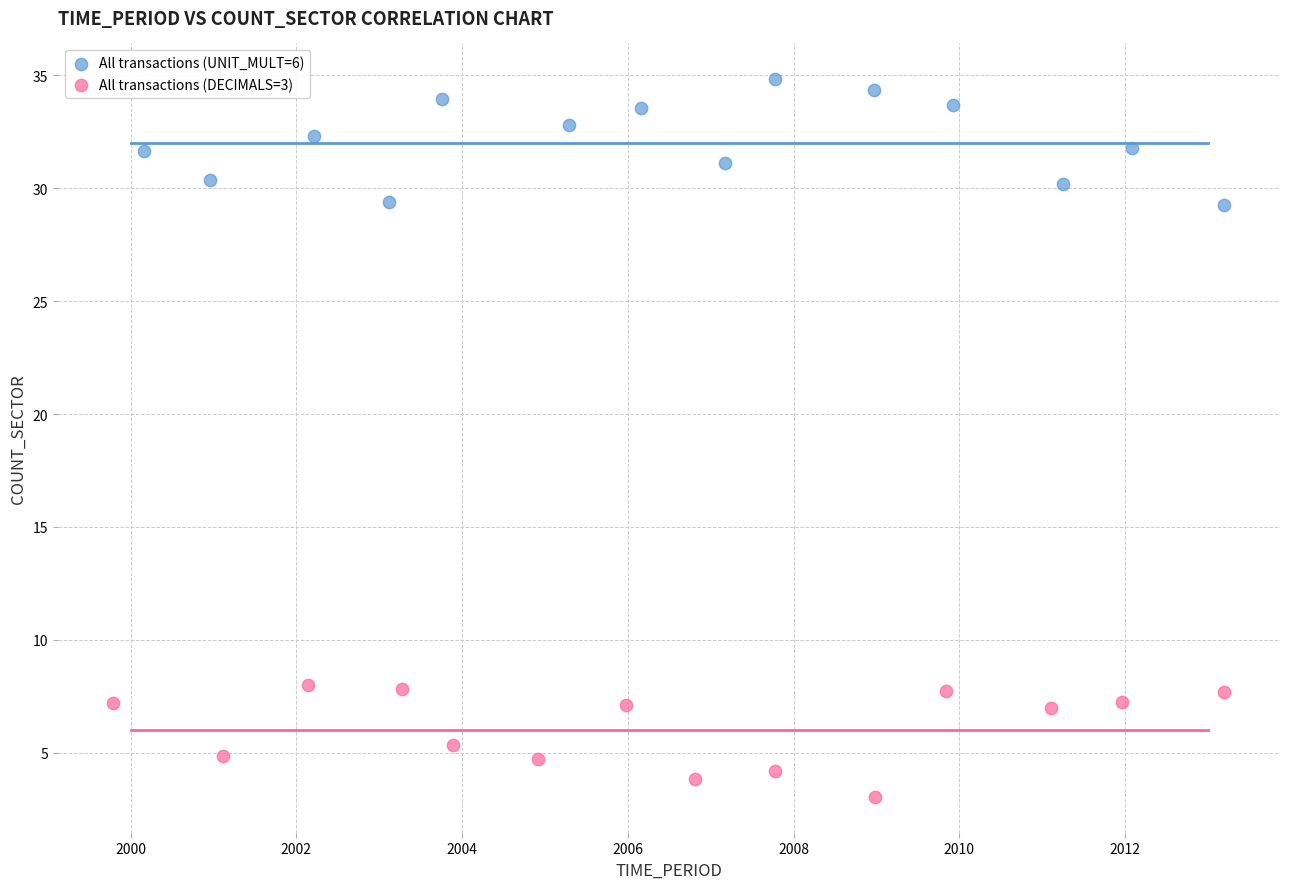

Which series contains the lowest Y value?

All transactions (DECIMALS=3)